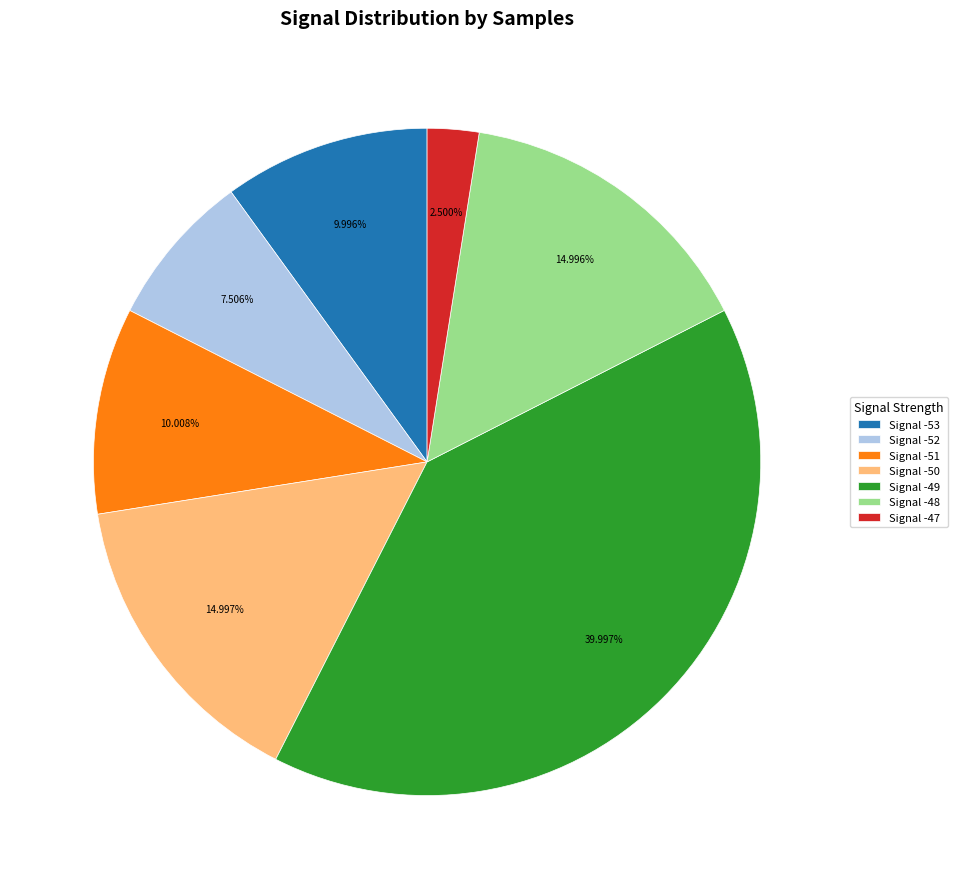

How many segments does this pie chart have?

7